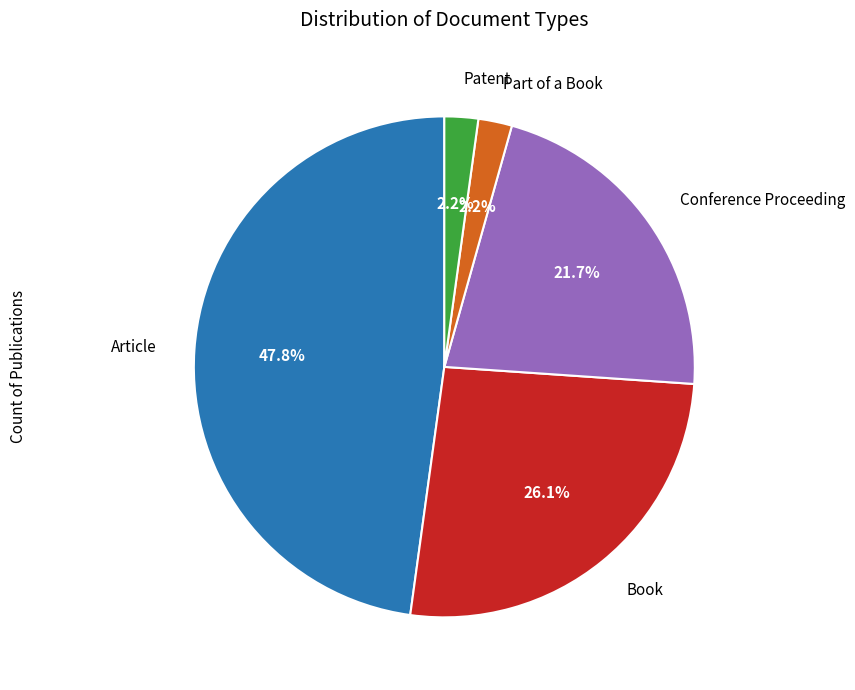

Is the sum of Part of a Book and Patent greater than half?

No